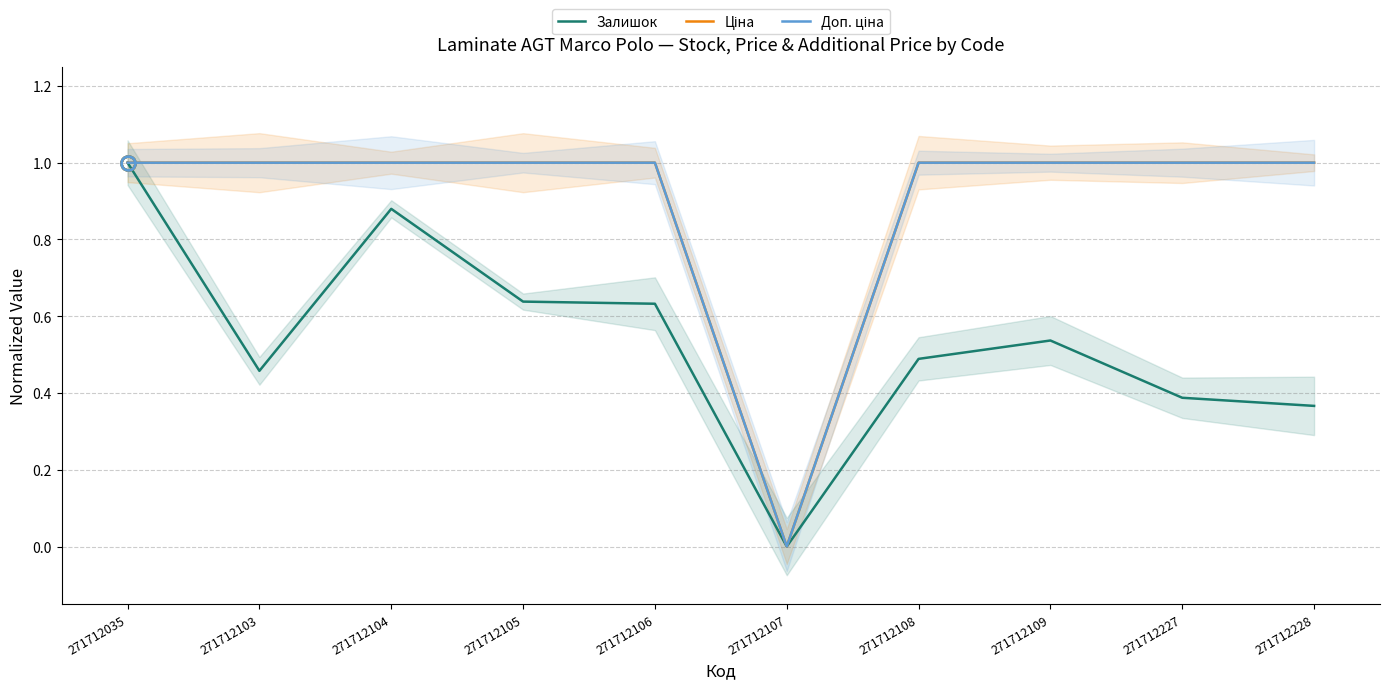

True or false: Залишок has a value of 1.0 at 271712105.

False